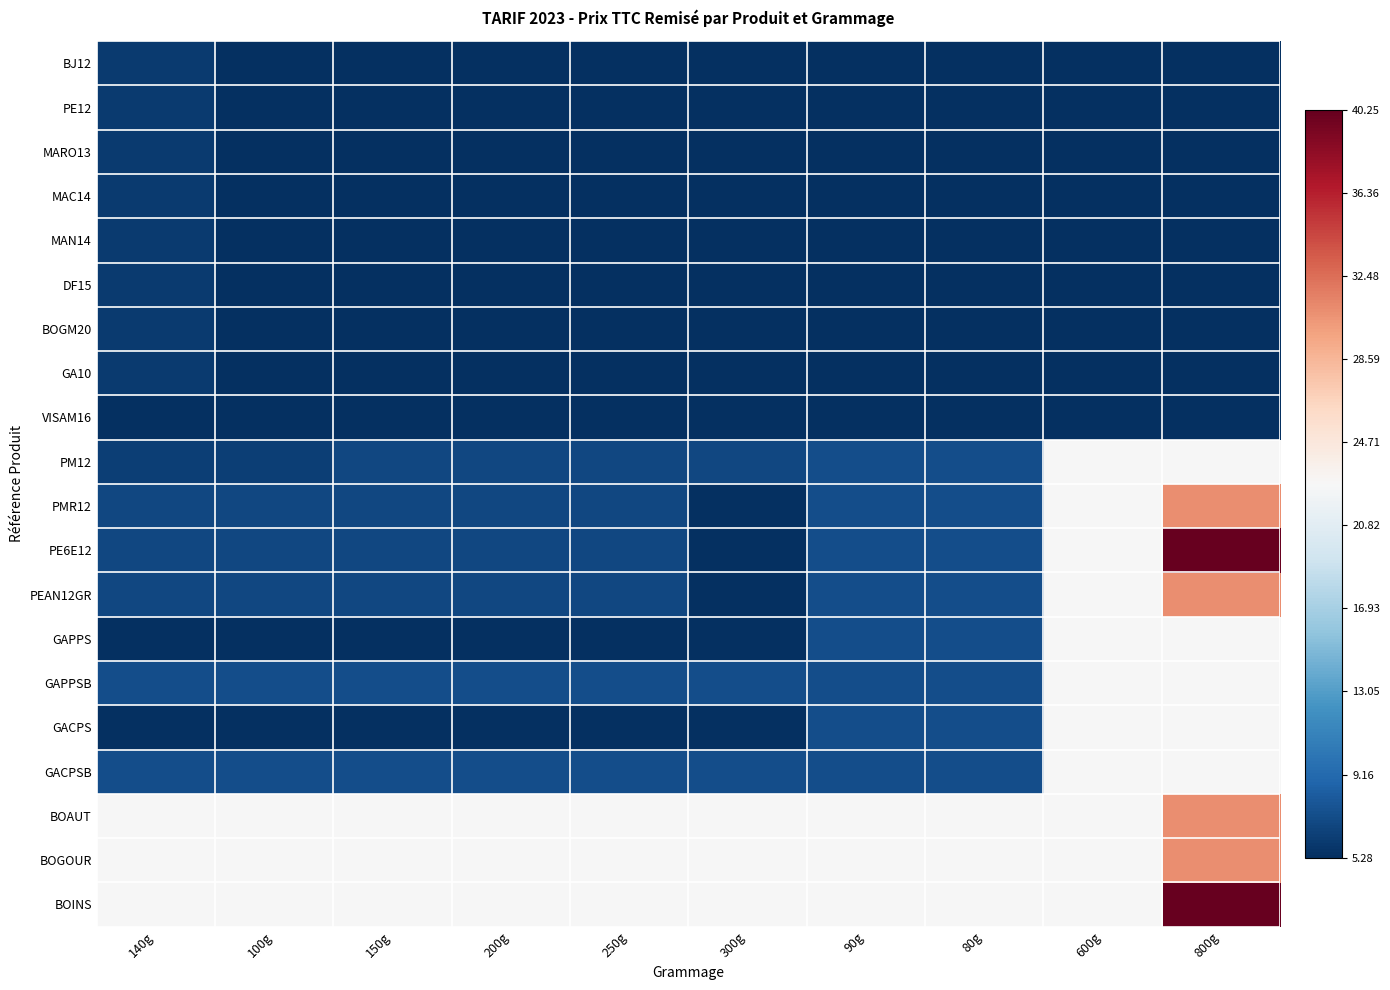

How many data points does each series have?

10